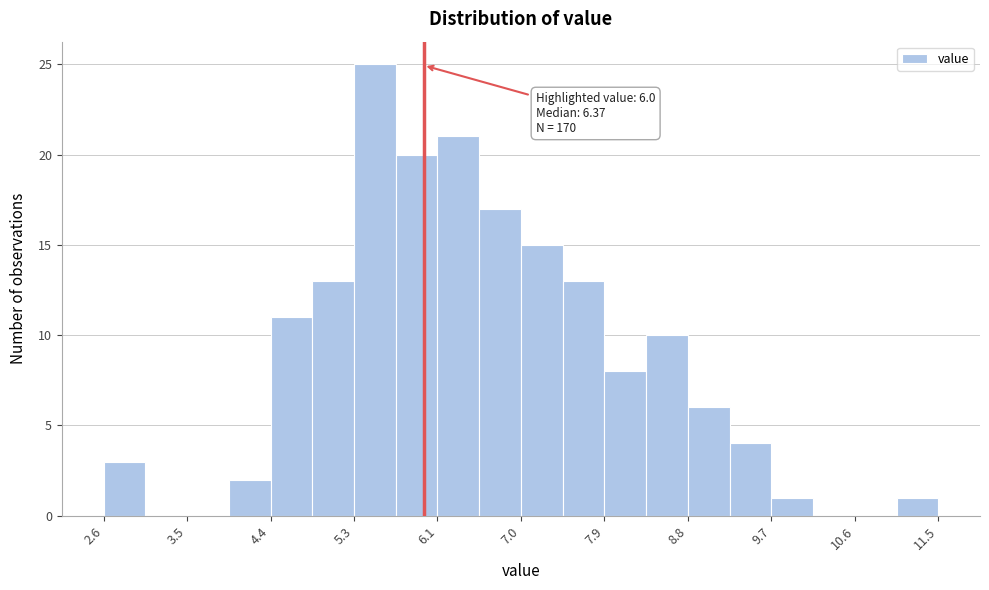

Over which range of the x-axis is the bar tallest?

5.3 to 5.7